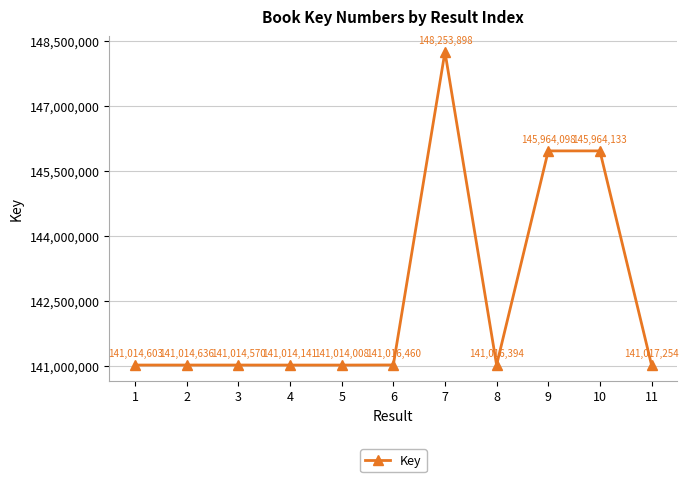

What is the ratio of the value at 9 to the value at 3?

1.0